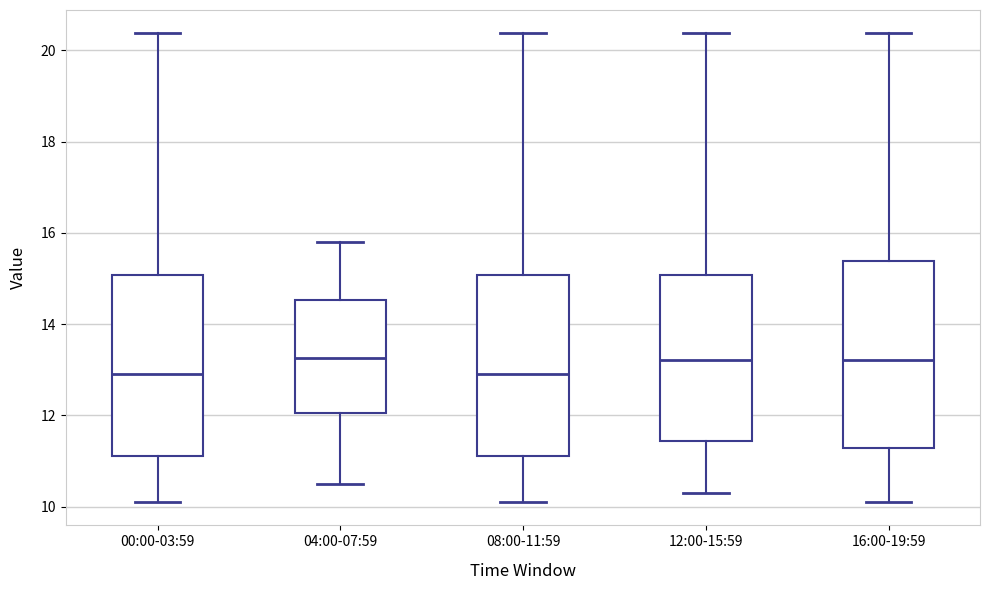

Reading left to right, read every box against the y-axis: the position of its median line, the range the box covers, and the ends of its whiskers. The values are not printed on the chart, so give them approximately, as read against the axis.

00:00-03:59: median 13.0, box 11.2 to 15.0, whiskers 10.2 to 20.4
04:00-07:59: median 13.2, box 12.0 to 14.6, whiskers 10.6 to 15.8
08:00-11:59: median 13.0, box 11.2 to 15.0, whiskers 10.2 to 20.4
12:00-15:59: median 13.2, box 11.4 to 15.0, whiskers 10.4 to 20.4
16:00-19:59: median 13.2, box 11.2 to 15.4, whiskers 10.2 to 20.4